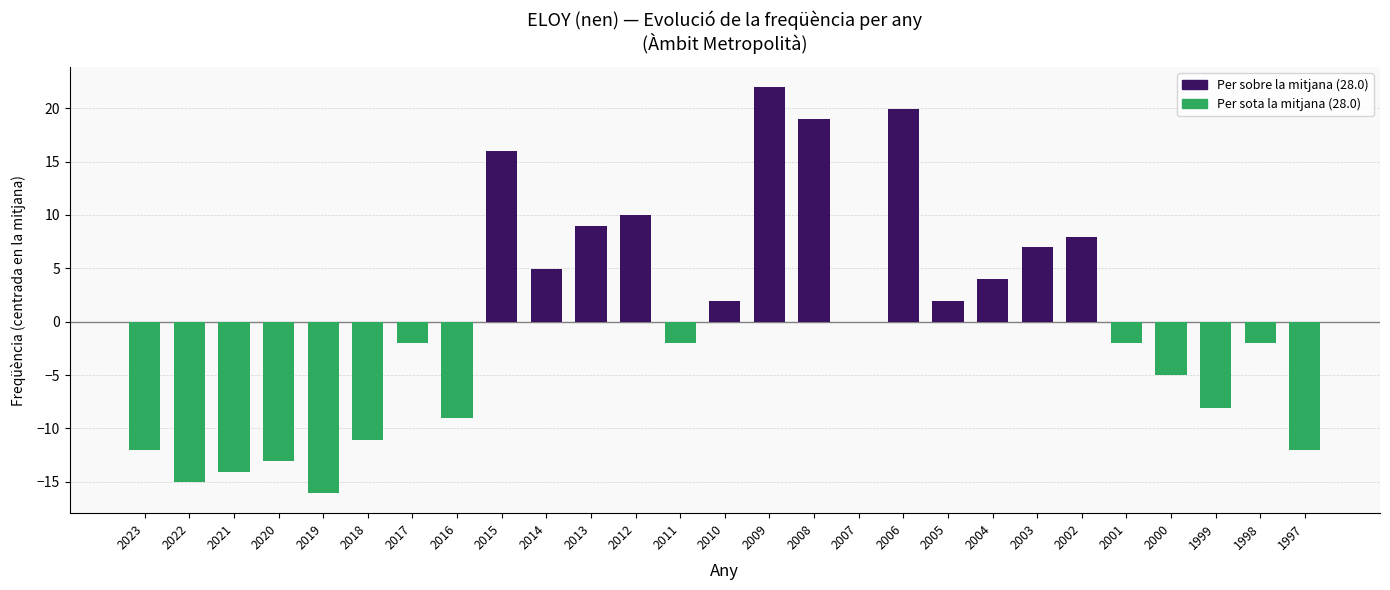

List the labels in order of value, largest first.

2009, 2006, 2008, 2015, 2012, 2013, 2002, 2003, 2014, 2004, 2010, 2005, 2007, 2017, 2011, 2001, 1998, 2000, 1999, 2016, 2018, 2023, 1997, 2020, 2021, 2022, 2019